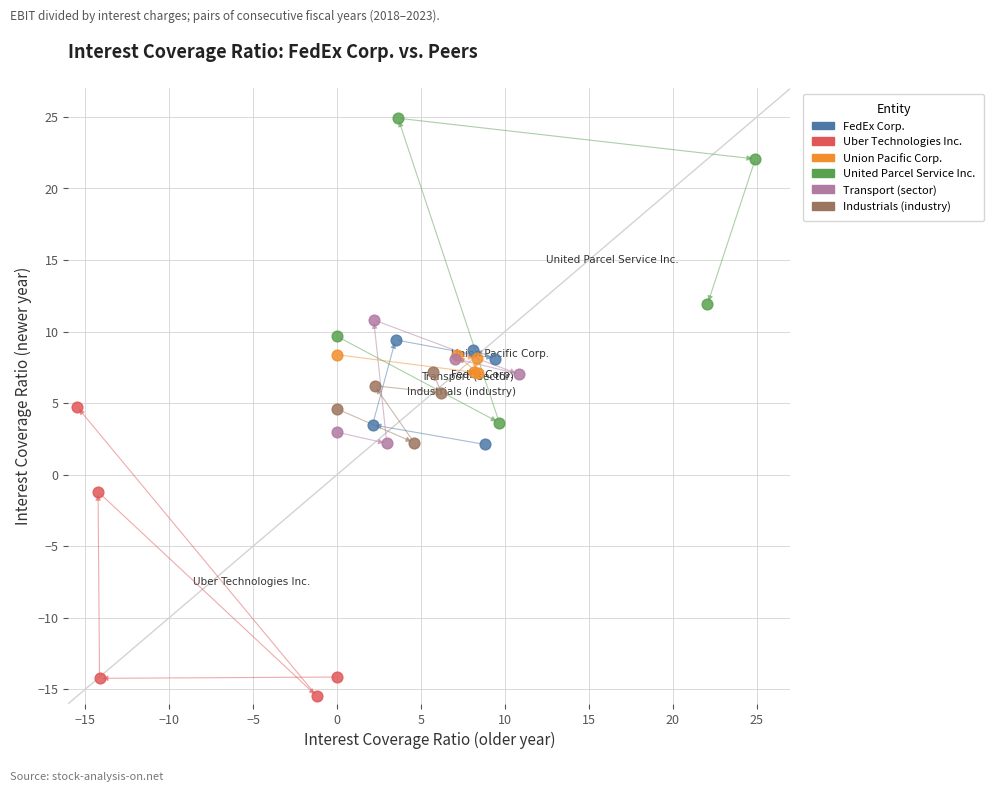

Which series has the largest Y range (max minus min)?

United Parcel Service Inc.